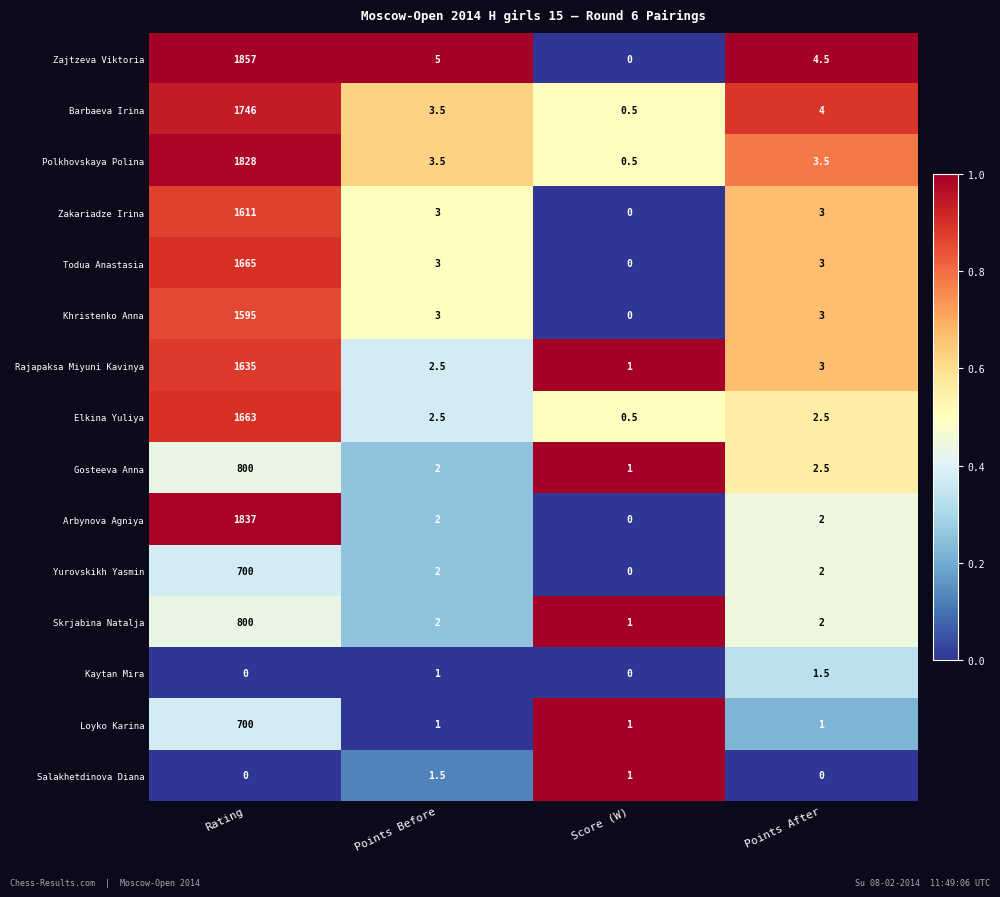

What is the approximate value of Skrjabina Natalja at Rating?

800.0